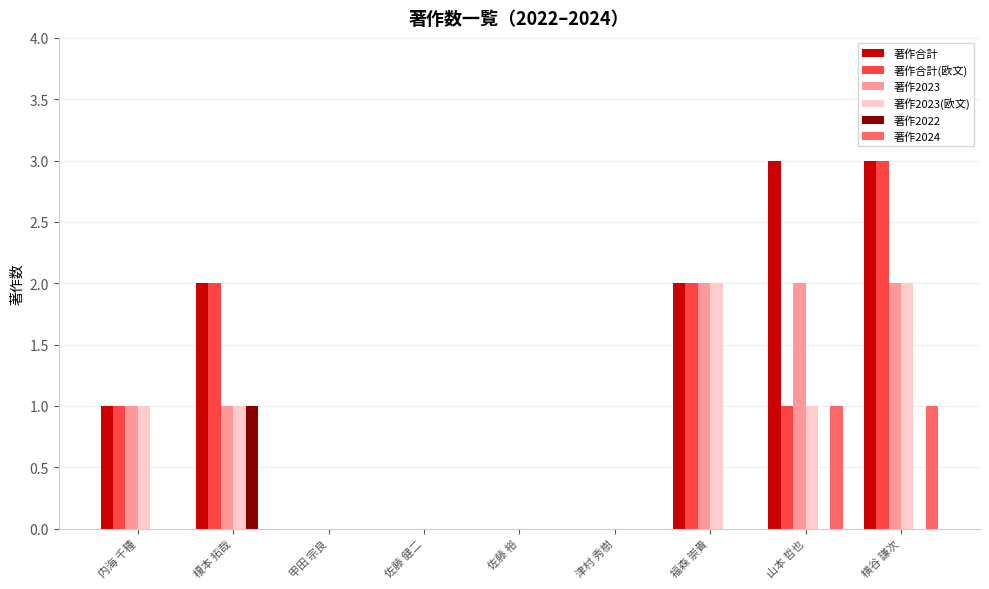

What is the difference between the 著作2023 values at 津村 秀樹 and 横谷 謙次?

2